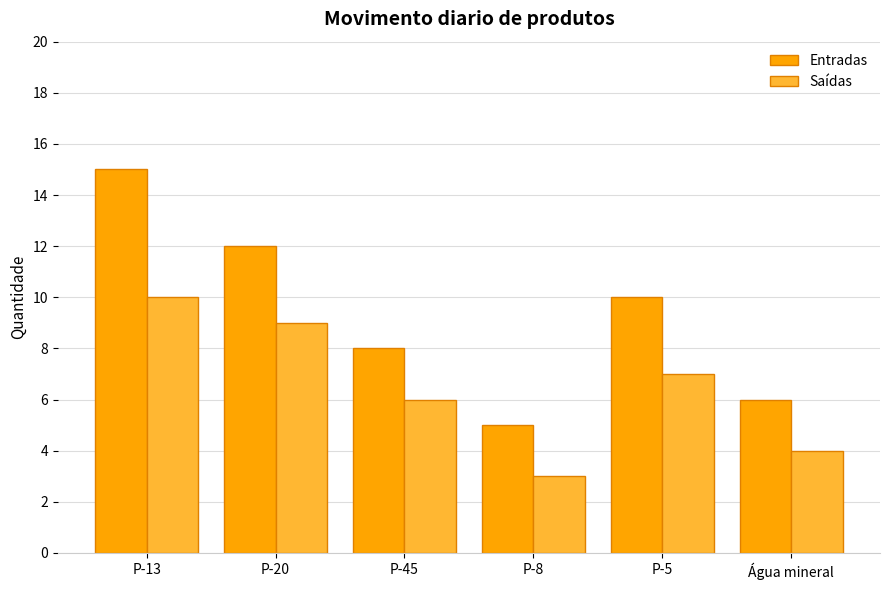

What is the spread (max minus min) of values at P-5?

3